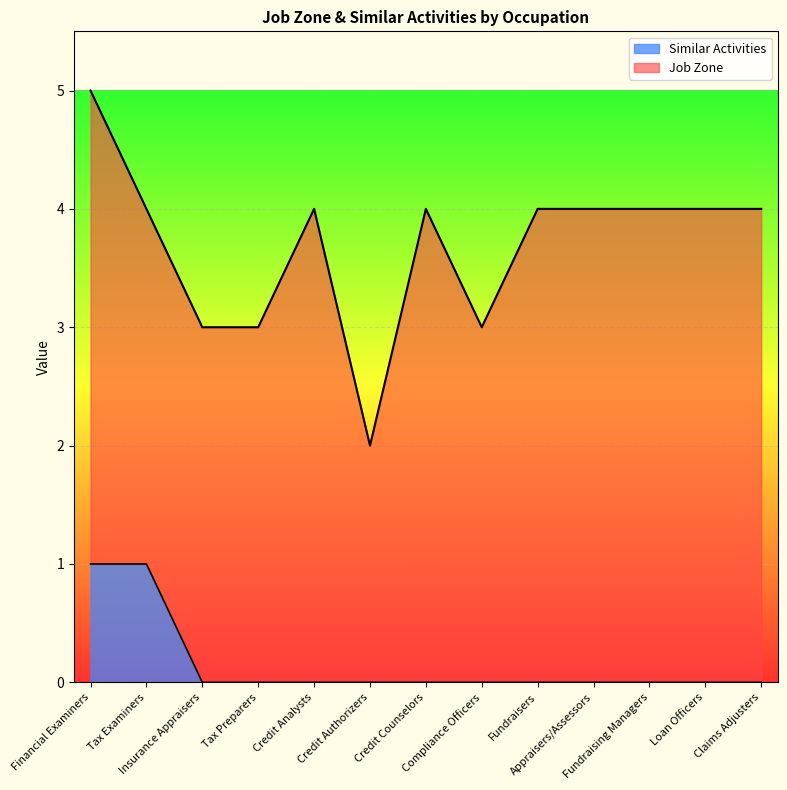

Which label corresponds to the smallest value in the chart?

Insurance Appraisers